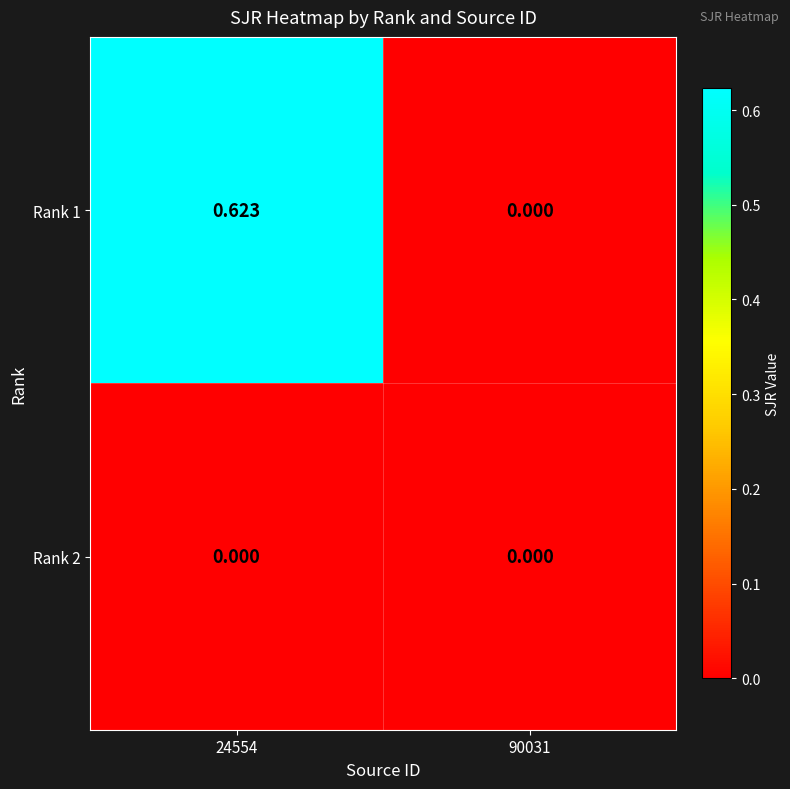

Which series changed the most between 24554 and 90031?

Rank 1